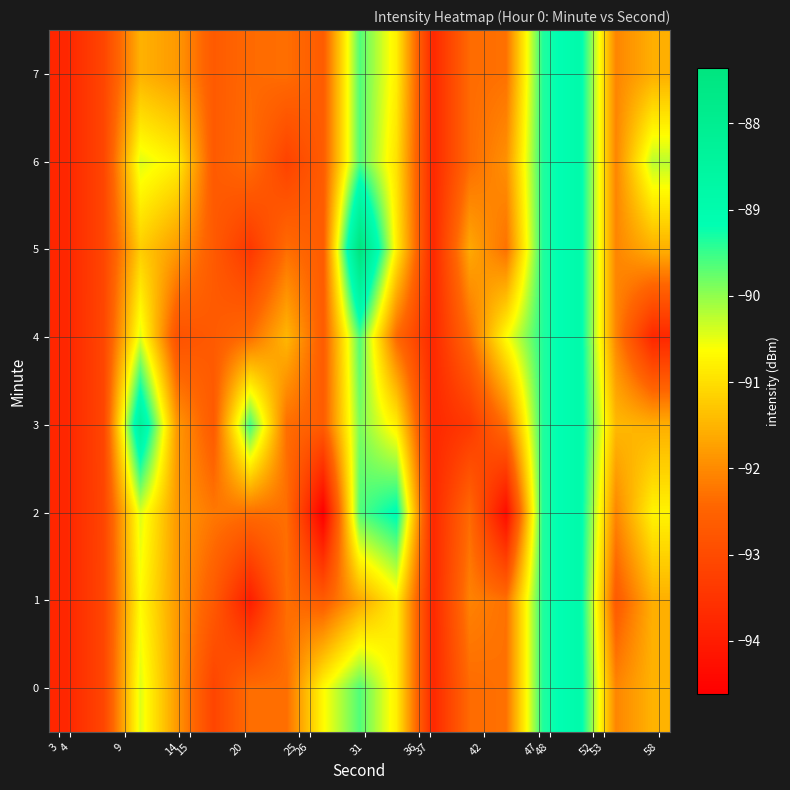

Reading left to right, transcribe all the data shown in this chart.

0: -93.8	-93.1	-90.4	-91.8	-93.1	-92.3	-92.3	-90.7	-89.6	-90.8	-93.7	-92.4	-92.3	-89.4	-88.9	-92.1	-91.5
1: -93.8	-93.1	-90.7	-91.8	-92.7	-94.0	-92.3	-92.6	-91.7	-90.8	-93.7	-92.1	-92.3	-89.4	-88.9	-92.7	-91.6
2: -93.8	-93.1	-90.4	-91.8	-92.2	-92.3	-92.3	-94.6	-89.6	-89.1	-93.7	-92.4	-94.3	-89.4	-88.9	-92.1	-90.8
3: -93.8	-93.1	-88.4	-91.8	-92.7	-89.5	-92.3	-92.6	-89.9	-90.8	-93.7	-93.4	-92.3	-89.4	-88.9	-91.4	-91.6
4: -93.8	-93.1	-90.4	-92.9	-92.7	-92.3	-91.5	-92.6	-89.6	-92.4	-93.7	-92.4	-90.6	-89.4	-88.9	-92.1	-93.8
5: -93.8	-93.1	-91.2	-91.8	-92.7	-93.4	-92.3	-92.6	-87.4	-90.8	-93.7	-91.6	-92.3	-89.4	-88.9	-92.1	-91.6
6: -93.8	-93.1	-90.4	-90.8	-92.7	-92.3	-93.2	-92.6	-89.6	-91.0	-93.7	-92.4	-91.9	-89.4	-88.9	-92.1	-90.2
7: -93.8	-93.1	-91.5	-91.8	-92.7	-92.4	-92.3	-92.6	-89.6	-90.8	-93.7	-92.4	-92.3	-89.4	-88.9	-92.1	-91.6